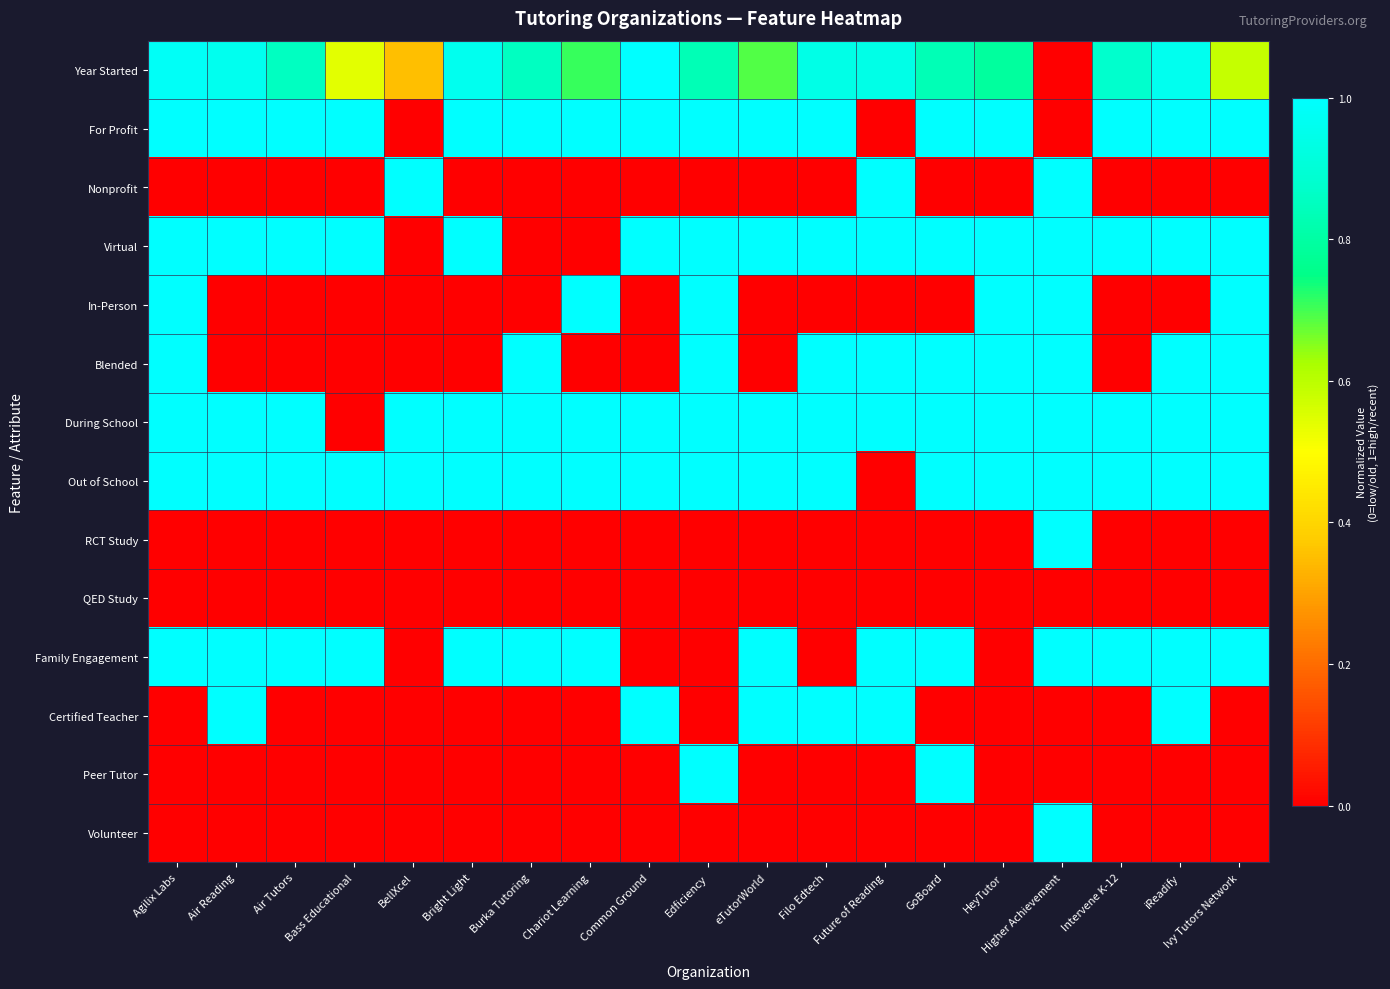

Reading right to left, what are all the values shown in this chart?

Year Started: Ivy Tutors Network=0.6	iReadify=1.0	Intervene K-12=0.9	Higher Achievement=0.0	HeyTutor=0.8	GoBoard=0.8	Future of Reading=0.9	Filo Edtech=0.9	eTutorWorld=0.7	Edficiency=0.8	Common Ground=1.0	Chariot Learning=0.7	Burka Tutoring=0.9	Bright Light=1.0	BellXcel=0.4	Bass Educational=0.5	Air Tutors=0.9	Air Reading=1.0	Agilix Labs=1.0
For Profit: Ivy Tutors Network=1.0	iReadify=1.0	Intervene K-12=1.0	Higher Achievement=0.0	HeyTutor=1.0	GoBoard=1.0	Future of Reading=0.0	Filo Edtech=1.0	eTutorWorld=1.0	Edficiency=1.0	Common Ground=1.0	Chariot Learning=1.0	Burka Tutoring=1.0	Bright Light=1.0	BellXcel=0.0	Bass Educational=1.0	Air Tutors=1.0	Air Reading=1.0	Agilix Labs=1.0
Nonprofit: Ivy Tutors Network=0.0	iReadify=0.0	Intervene K-12=0.0	Higher Achievement=1.0	HeyTutor=0.0	GoBoard=0.0	Future of Reading=1.0	Filo Edtech=0.0	eTutorWorld=0.0	Edficiency=0.0	Common Ground=0.0	Chariot Learning=0.0	Burka Tutoring=0.0	Bright Light=0.0	BellXcel=1.0	Bass Educational=0.0	Air Tutors=0.0	Air Reading=0.0	Agilix Labs=0.0
Virtual: Ivy Tutors Network=1.0	iReadify=1.0	Intervene K-12=1.0	Higher Achievement=1.0	HeyTutor=1.0	GoBoard=1.0	Future of Reading=1.0	Filo Edtech=1.0	eTutorWorld=1.0	Edficiency=1.0	Common Ground=1.0	Chariot Learning=0.0	Burka Tutoring=0.0	Bright Light=1.0	BellXcel=0.0	Bass Educational=1.0	Air Tutors=1.0	Air Reading=1.0	Agilix Labs=1.0
In-Person: Ivy Tutors Network=1.0	iReadify=0.0	Intervene K-12=0.0	Higher Achievement=1.0	HeyTutor=1.0	GoBoard=0.0	Future of Reading=0.0	Filo Edtech=0.0	eTutorWorld=0.0	Edficiency=1.0	Common Ground=0.0	Chariot Learning=1.0	Burka Tutoring=0.0	Bright Light=0.0	BellXcel=0.0	Bass Educational=0.0	Air Tutors=0.0	Air Reading=0.0	Agilix Labs=1.0
Blended: Ivy Tutors Network=1.0	iReadify=1.0	Intervene K-12=0.0	Higher Achievement=1.0	HeyTutor=1.0	GoBoard=1.0	Future of Reading=1.0	Filo Edtech=1.0	eTutorWorld=0.0	Edficiency=1.0	Common Ground=0.0	Chariot Learning=0.0	Burka Tutoring=1.0	Bright Light=0.0	BellXcel=0.0	Bass Educational=0.0	Air Tutors=0.0	Air Reading=0.0	Agilix Labs=1.0
During School: Ivy Tutors Network=1.0	iReadify=1.0	Intervene K-12=1.0	Higher Achievement=1.0	HeyTutor=1.0	GoBoard=1.0	Future of Reading=1.0	Filo Edtech=1.0	eTutorWorld=1.0	Edficiency=1.0	Common Ground=1.0	Chariot Learning=1.0	Burka Tutoring=1.0	Bright Light=1.0	BellXcel=1.0	Bass Educational=0.0	Air Tutors=1.0	Air Reading=1.0	Agilix Labs=1.0
Out of School: Ivy Tutors Network=1.0	iReadify=1.0	Intervene K-12=1.0	Higher Achievement=1.0	HeyTutor=1.0	GoBoard=1.0	Future of Reading=0.0	Filo Edtech=1.0	eTutorWorld=1.0	Edficiency=1.0	Common Ground=1.0	Chariot Learning=1.0	Burka Tutoring=1.0	Bright Light=1.0	BellXcel=1.0	Bass Educational=1.0	Air Tutors=1.0	Air Reading=1.0	Agilix Labs=1.0
RCT Study: Ivy Tutors Network=0.0	iReadify=0.0	Intervene K-12=0.0	Higher Achievement=1.0	HeyTutor=0.0	GoBoard=0.0	Future of Reading=0.0	Filo Edtech=0.0	eTutorWorld=0.0	Edficiency=0.0	Common Ground=0.0	Chariot Learning=0.0	Burka Tutoring=0.0	Bright Light=0.0	BellXcel=0.0	Bass Educational=0.0	Air Tutors=0.0	Air Reading=0.0	Agilix Labs=0.0
QED Study: Ivy Tutors Network=0.0	iReadify=0.0	Intervene K-12=0.0	Higher Achievement=0.0	HeyTutor=0.0	GoBoard=0.0	Future of Reading=0.0	Filo Edtech=0.0	eTutorWorld=0.0	Edficiency=0.0	Common Ground=0.0	Chariot Learning=0.0	Burka Tutoring=0.0	Bright Light=0.0	BellXcel=0.0	Bass Educational=0.0	Air Tutors=0.0	Air Reading=0.0	Agilix Labs=0.0
Family Engagement: Ivy Tutors Network=1.0	iReadify=1.0	Intervene K-12=1.0	Higher Achievement=1.0	HeyTutor=0.0	GoBoard=1.0	Future of Reading=1.0	Filo Edtech=0.0	eTutorWorld=1.0	Edficiency=0.0	Common Ground=0.0	Chariot Learning=1.0	Burka Tutoring=1.0	Bright Light=1.0	BellXcel=0.0	Bass Educational=1.0	Air Tutors=1.0	Air Reading=1.0	Agilix Labs=1.0
Certified Teacher: Ivy Tutors Network=0.0	iReadify=1.0	Intervene K-12=0.0	Higher Achievement=0.0	HeyTutor=0.0	GoBoard=0.0	Future of Reading=1.0	Filo Edtech=1.0	eTutorWorld=1.0	Edficiency=0.0	Common Ground=1.0	Chariot Learning=0.0	Burka Tutoring=0.0	Bright Light=0.0	BellXcel=0.0	Bass Educational=0.0	Air Tutors=0.0	Air Reading=1.0	Agilix Labs=0.0
Peer Tutor: Ivy Tutors Network=0.0	iReadify=0.0	Intervene K-12=0.0	Higher Achievement=0.0	HeyTutor=0.0	GoBoard=1.0	Future of Reading=0.0	Filo Edtech=0.0	eTutorWorld=0.0	Edficiency=1.0	Common Ground=0.0	Chariot Learning=0.0	Burka Tutoring=0.0	Bright Light=0.0	BellXcel=0.0	Bass Educational=0.0	Air Tutors=0.0	Air Reading=0.0	Agilix Labs=0.0
Volunteer: Ivy Tutors Network=0.0	iReadify=0.0	Intervene K-12=0.0	Higher Achievement=1.0	HeyTutor=0.0	GoBoard=0.0	Future of Reading=0.0	Filo Edtech=0.0	eTutorWorld=0.0	Edficiency=0.0	Common Ground=0.0	Chariot Learning=0.0	Burka Tutoring=0.0	Bright Light=0.0	BellXcel=0.0	Bass Educational=0.0	Air Tutors=0.0	Air Reading=0.0	Agilix Labs=0.0